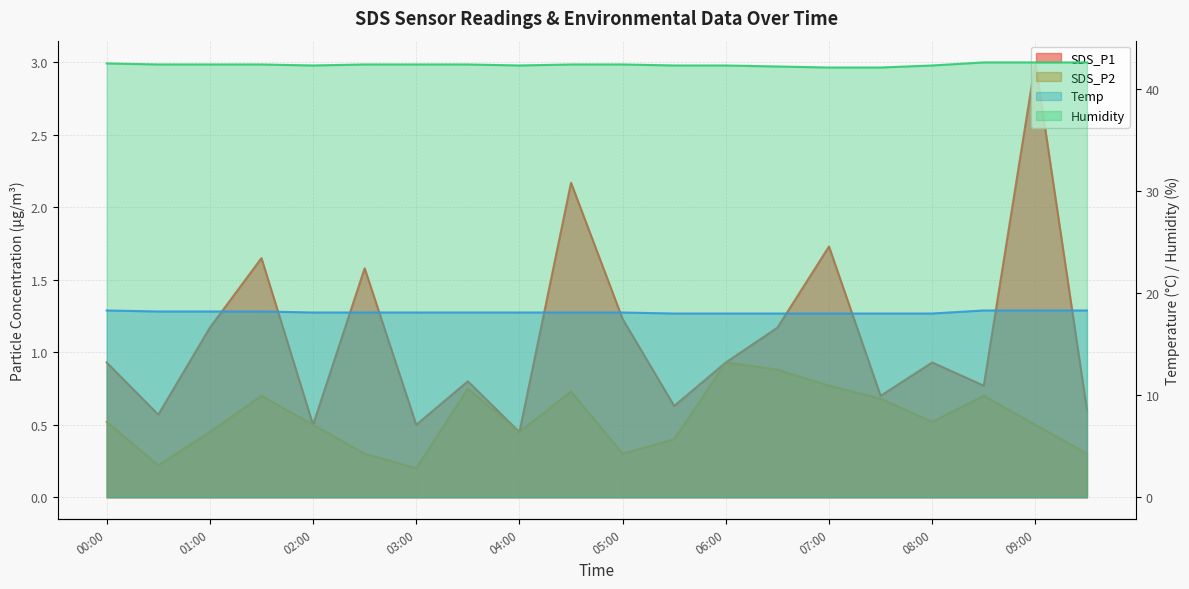

What is the total value across all series at 04:30?

63.4